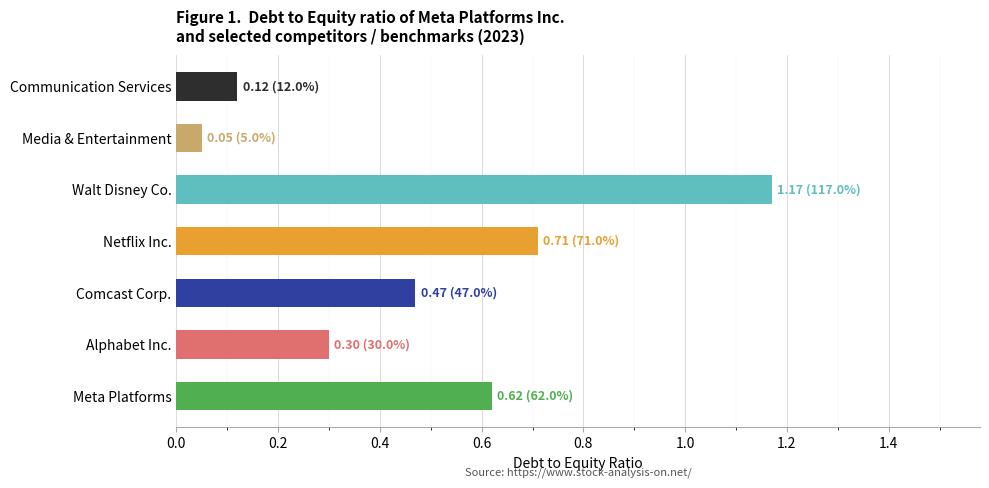

How many categories are shown in the chart?

7